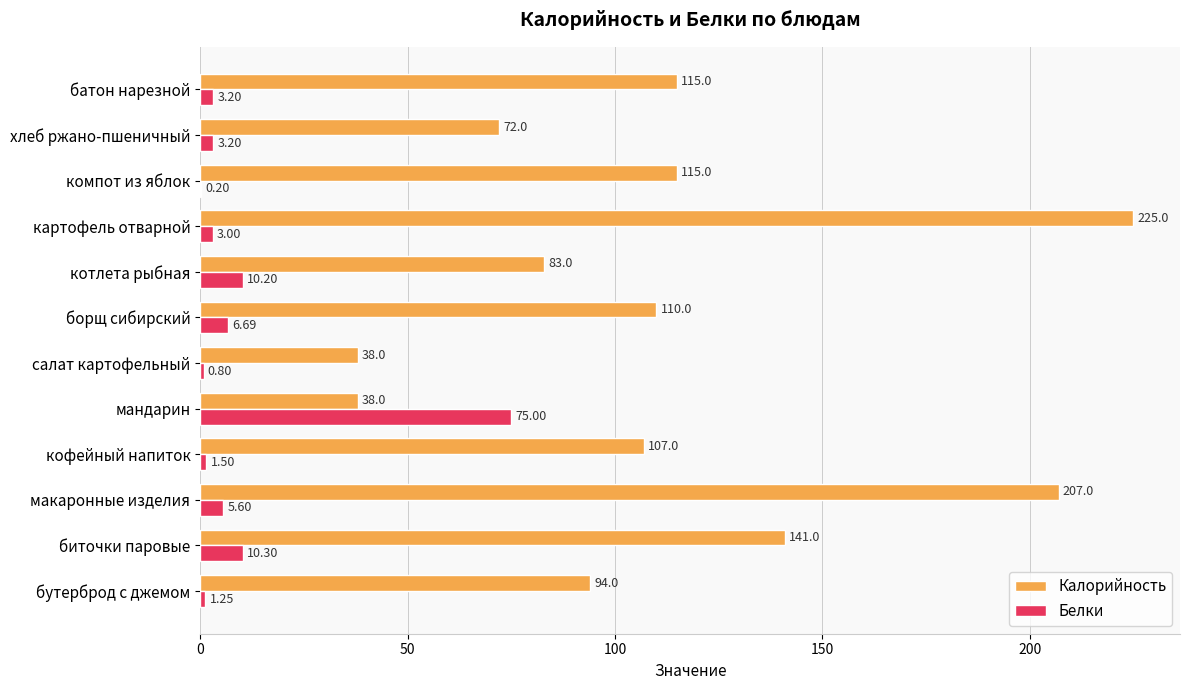

Between бутерброд с джемом and салат картофельный, which series saw the biggest shift?

Калорийность